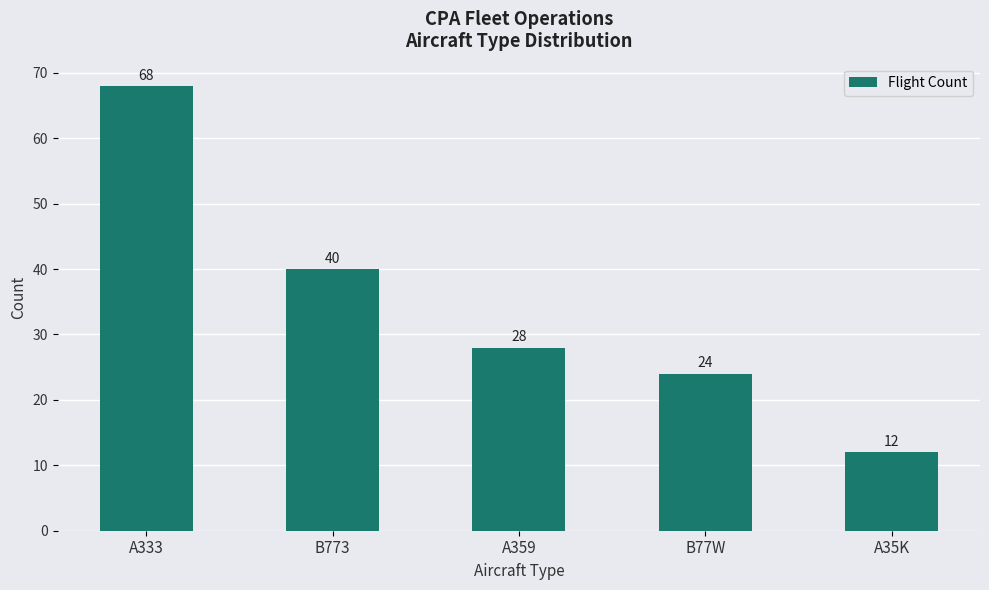

Read the value at B77W, to the nearest 5.

25